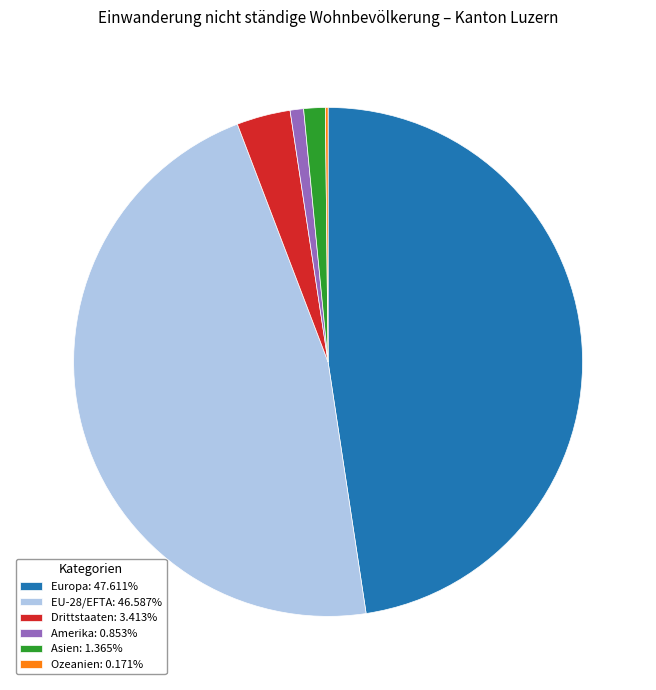

Do Amerika and EU-28/EFTA together represent more than half of the pie?

No